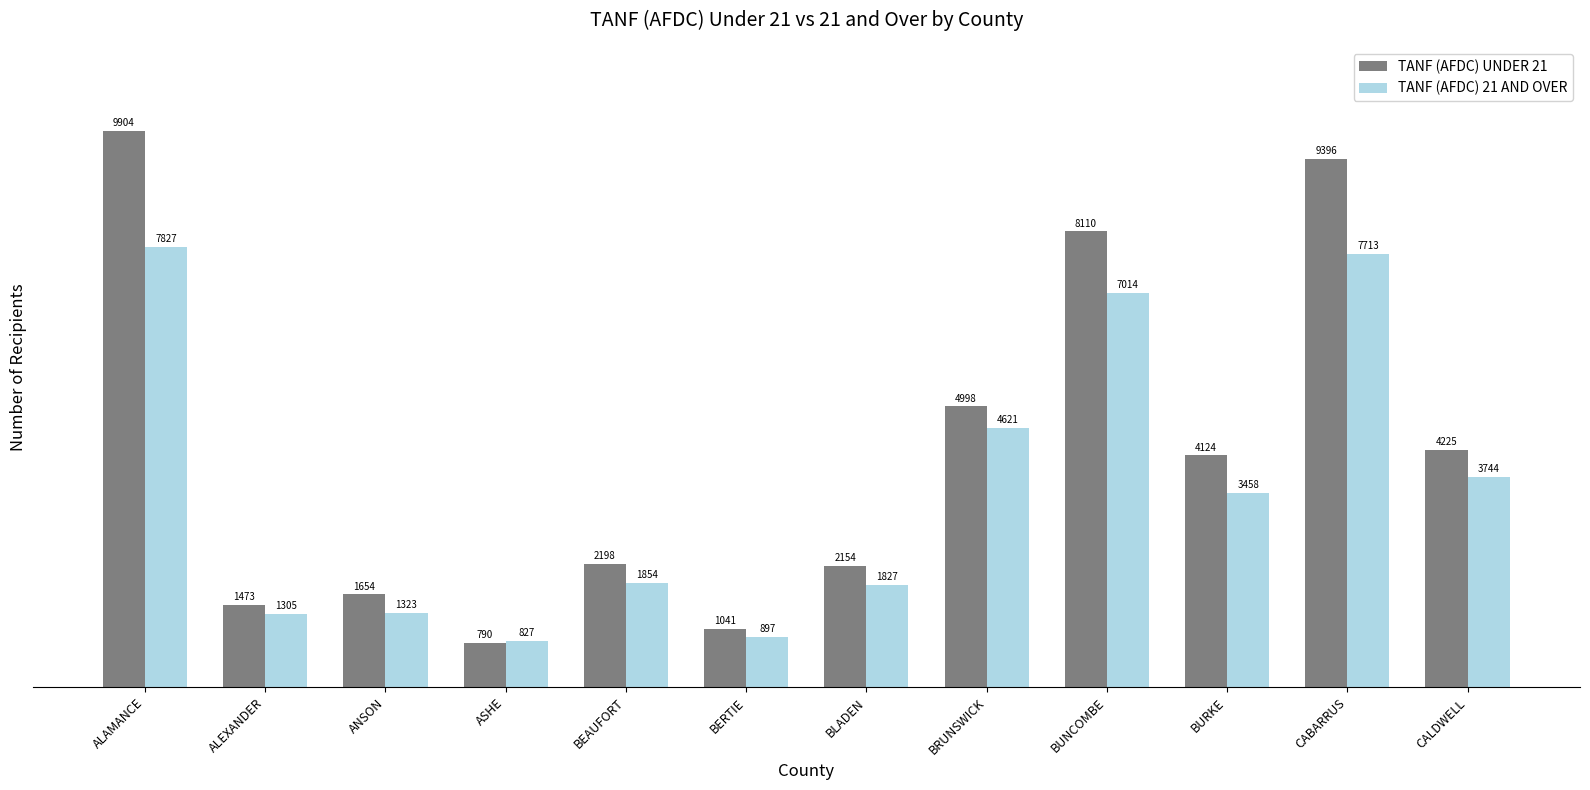

What is the difference between the maximum and minimum values in the TANF (AFDC) UNDER 21 series?

9114